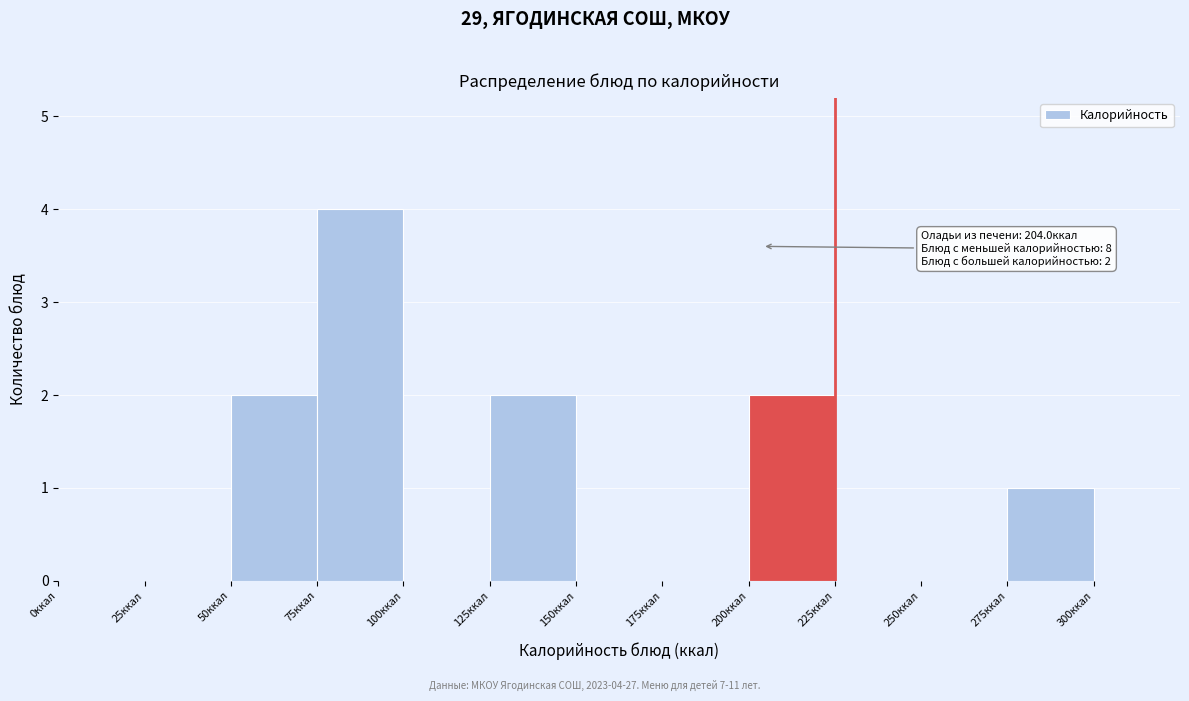

Over which range of the x-axis is the bar tallest?

75 to 100